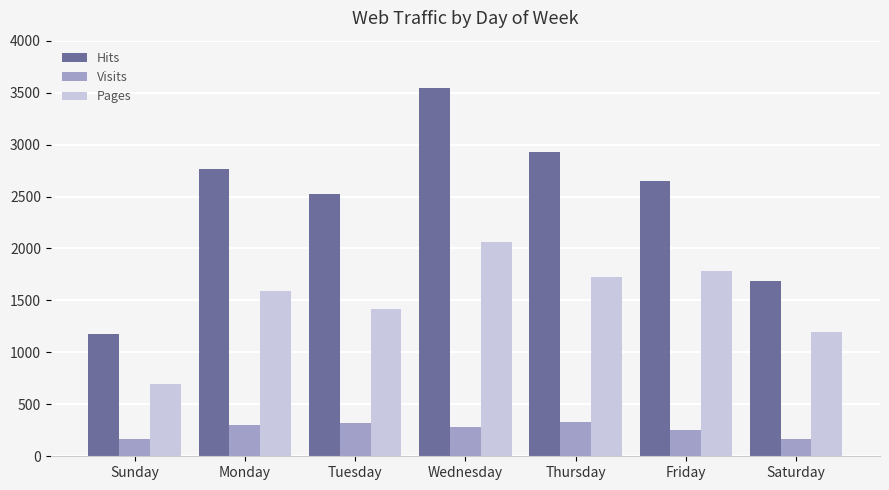

What is the difference between the maximum and minimum values in the Pages series?

1369